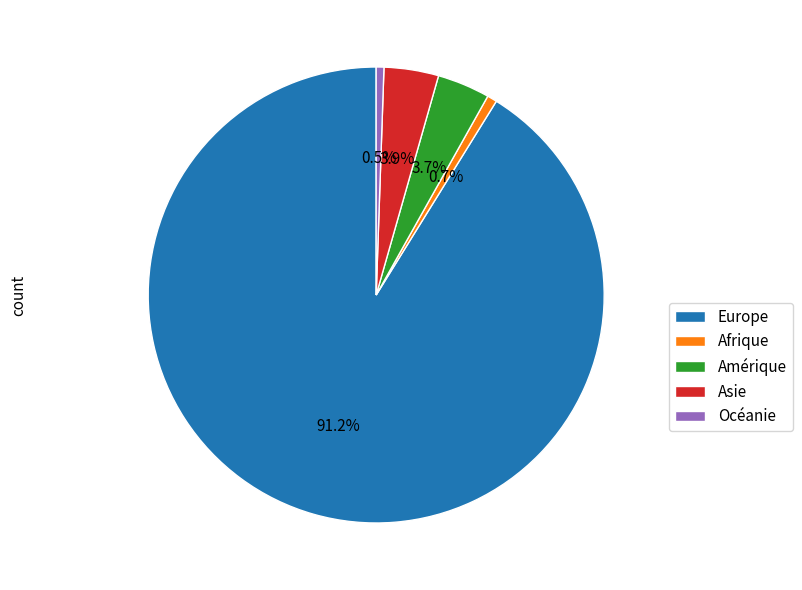

To the nearest percent, what is the average slice percentage?

20%